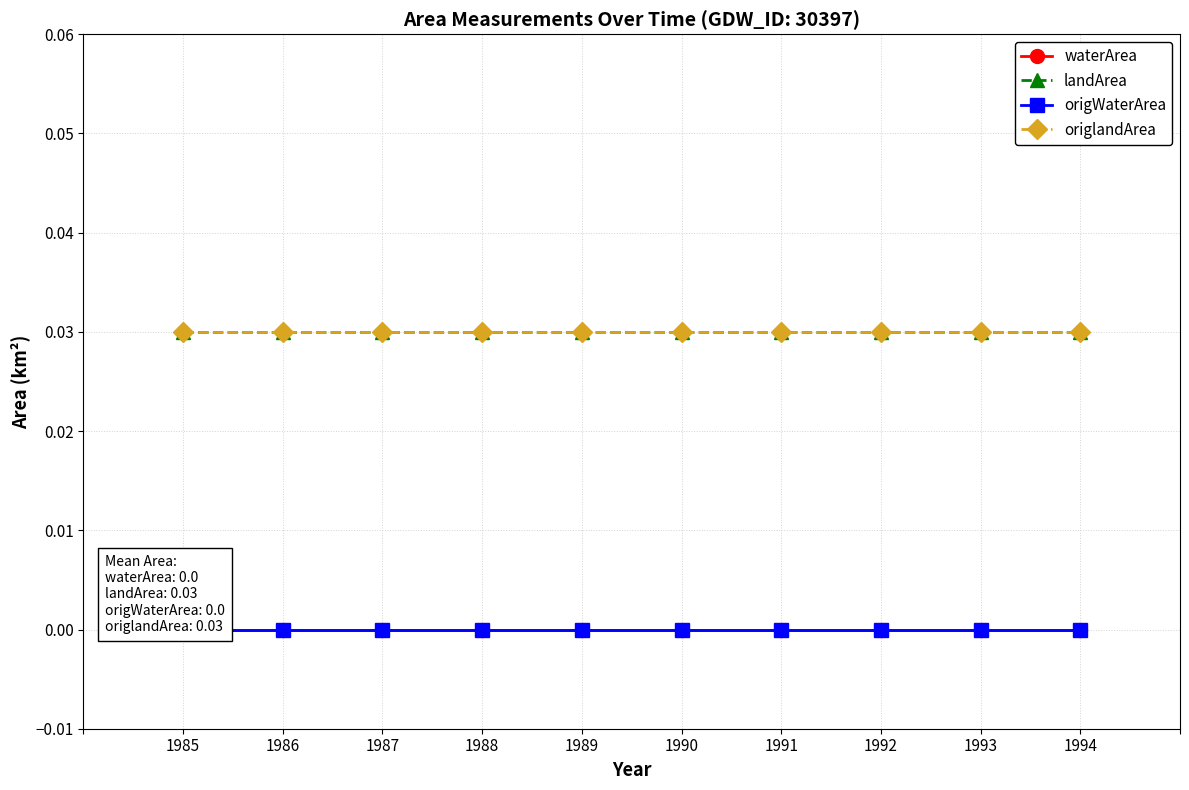

Is the value of waterArea at 1987 greater than the value of origWaterArea at 1992?

No